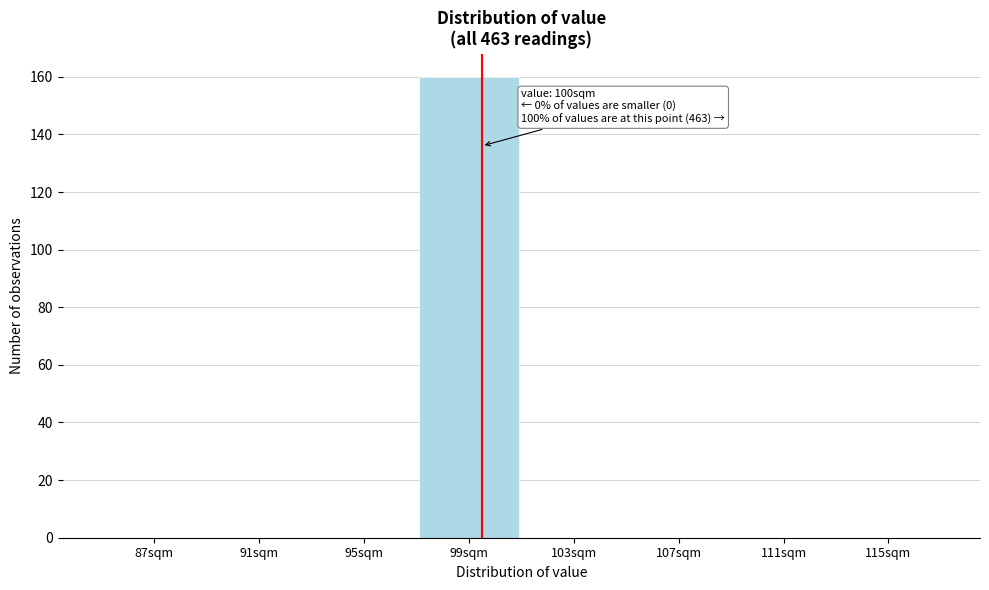

Is it true that the value at 95sqm is 0?

True